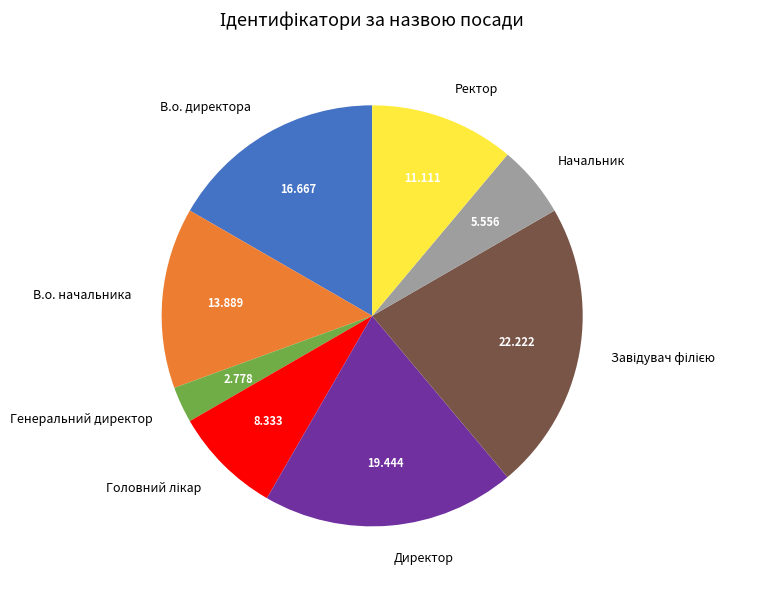

Is it true that В.о. директора is 25% of the pie?

False